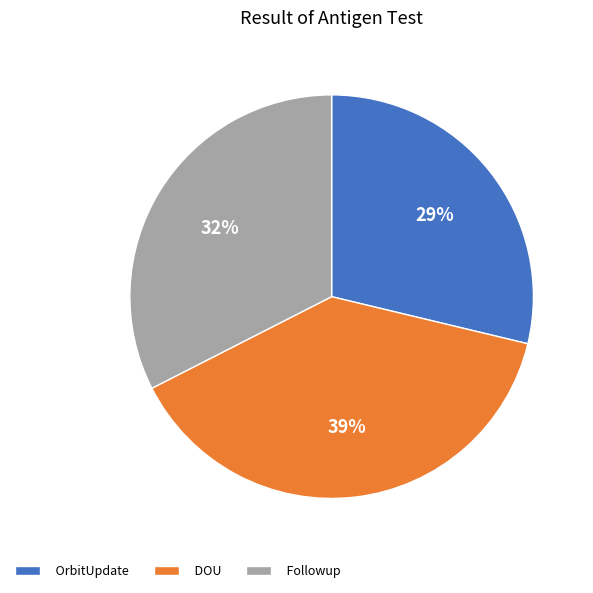

True or false: Followup accounts for 32% of the total.

True